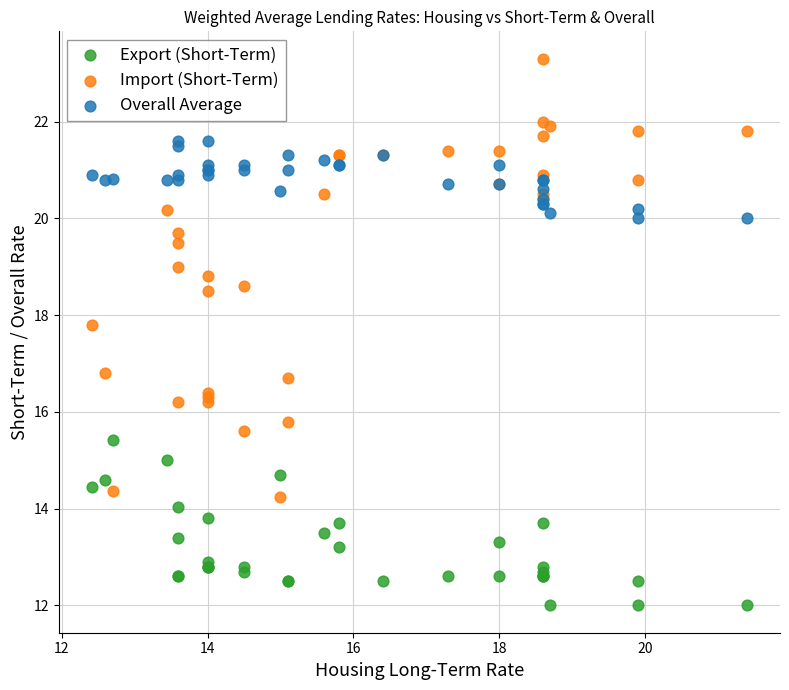

In the Import (Short-Term) series, what Y value is closest to 18?

17.8